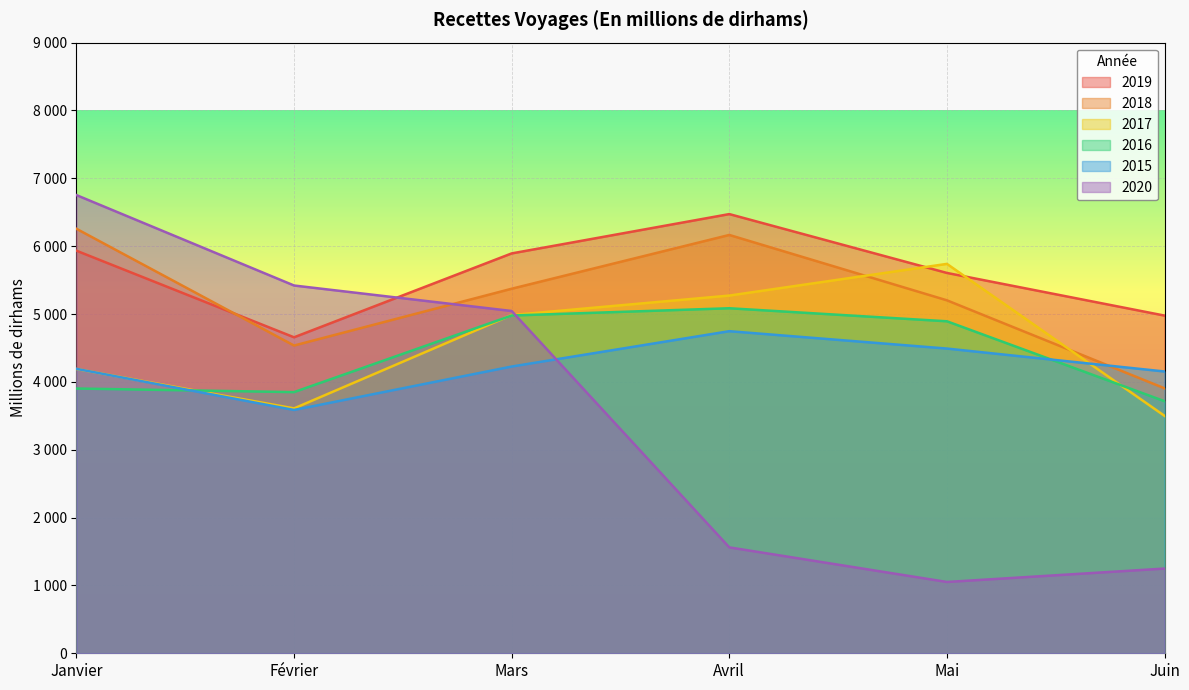

What is the sum of the 2018 values at Mars and Février?

9908.0